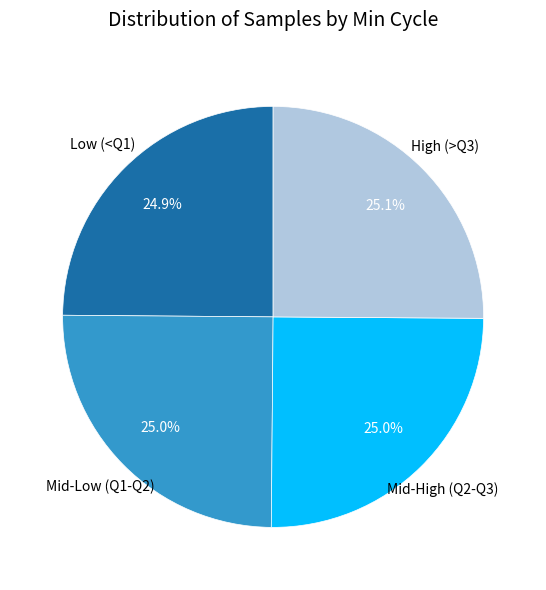

Is there any slice that represents more than half of the pie?

No